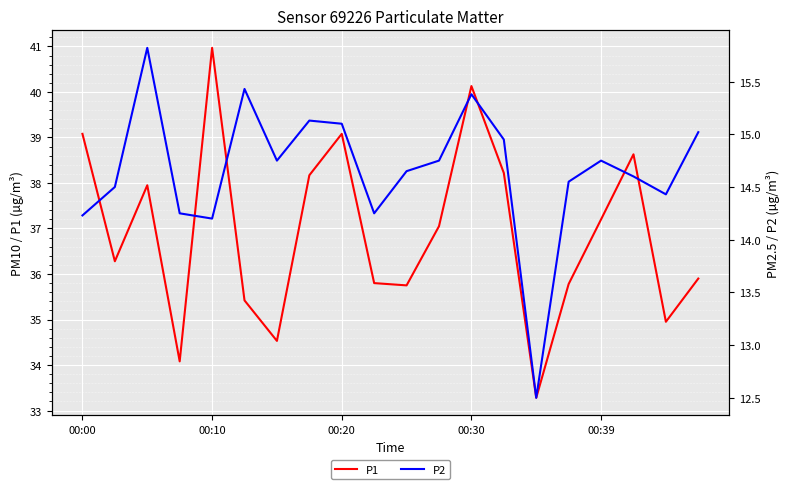

What are all the series names shown in the legend?

P1, P2